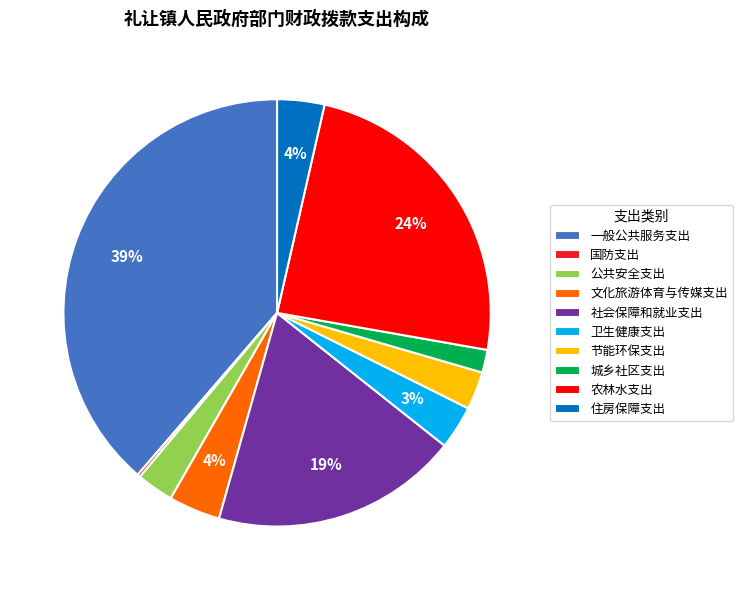

What is the largest slice in the pie chart?

一般公共服务支出